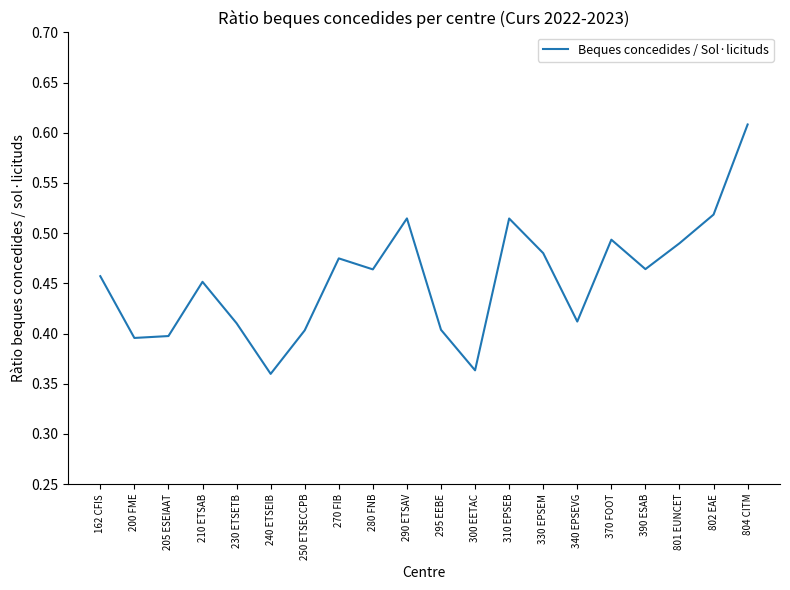

Between 801 EUNCET and 330 EPSEM, which is larger?

801 EUNCET